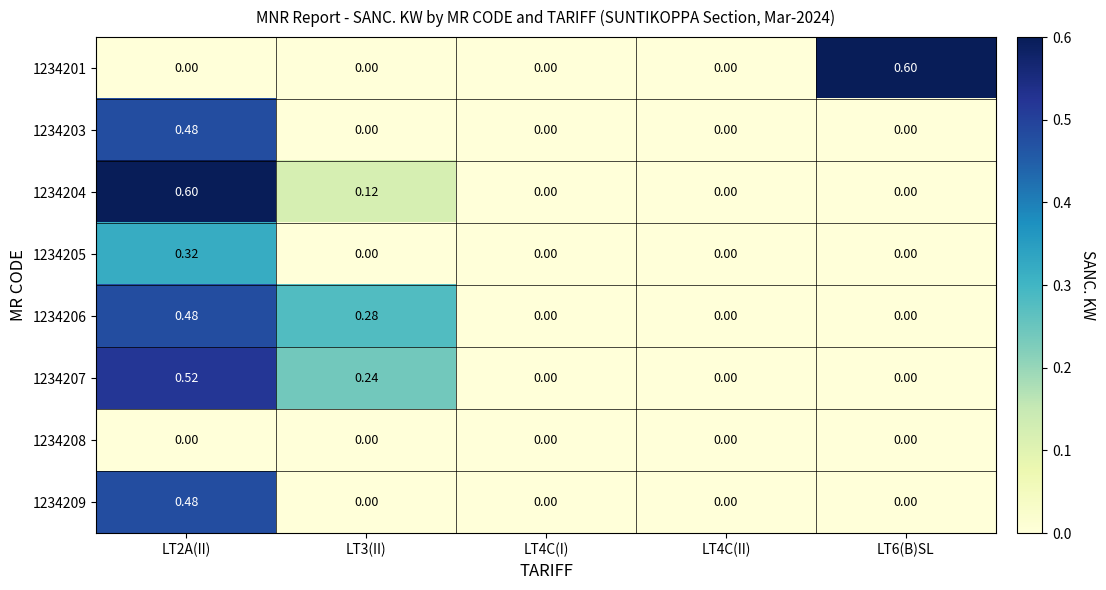

How many data points does each series have?

5